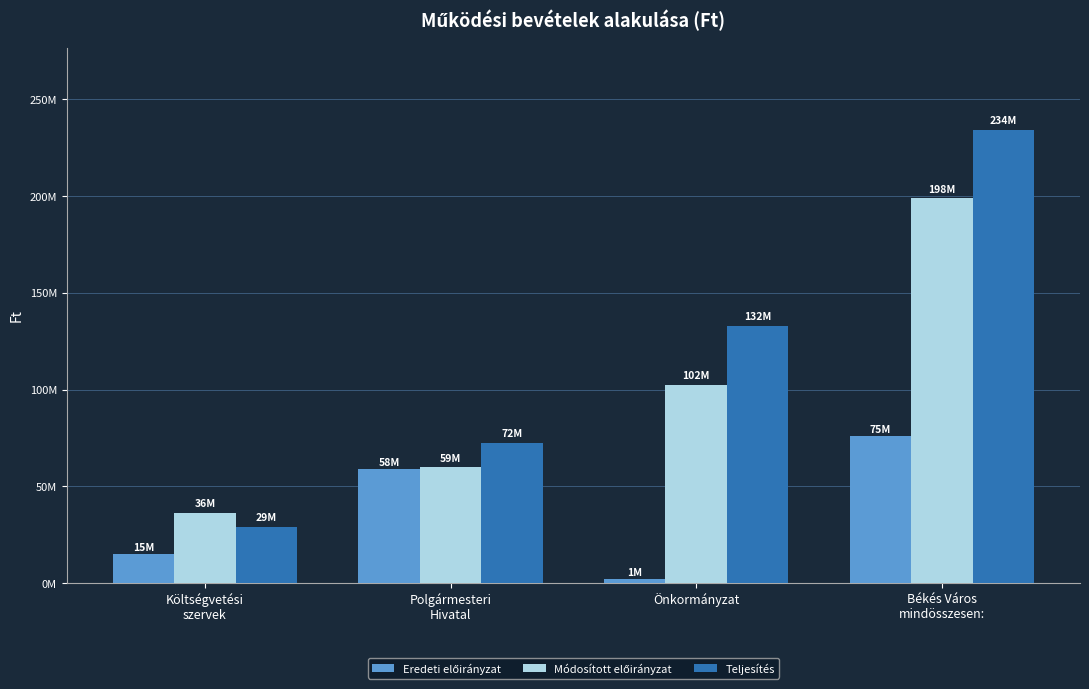

Are the bars grouped side by side (vs. stacked)?

Yes